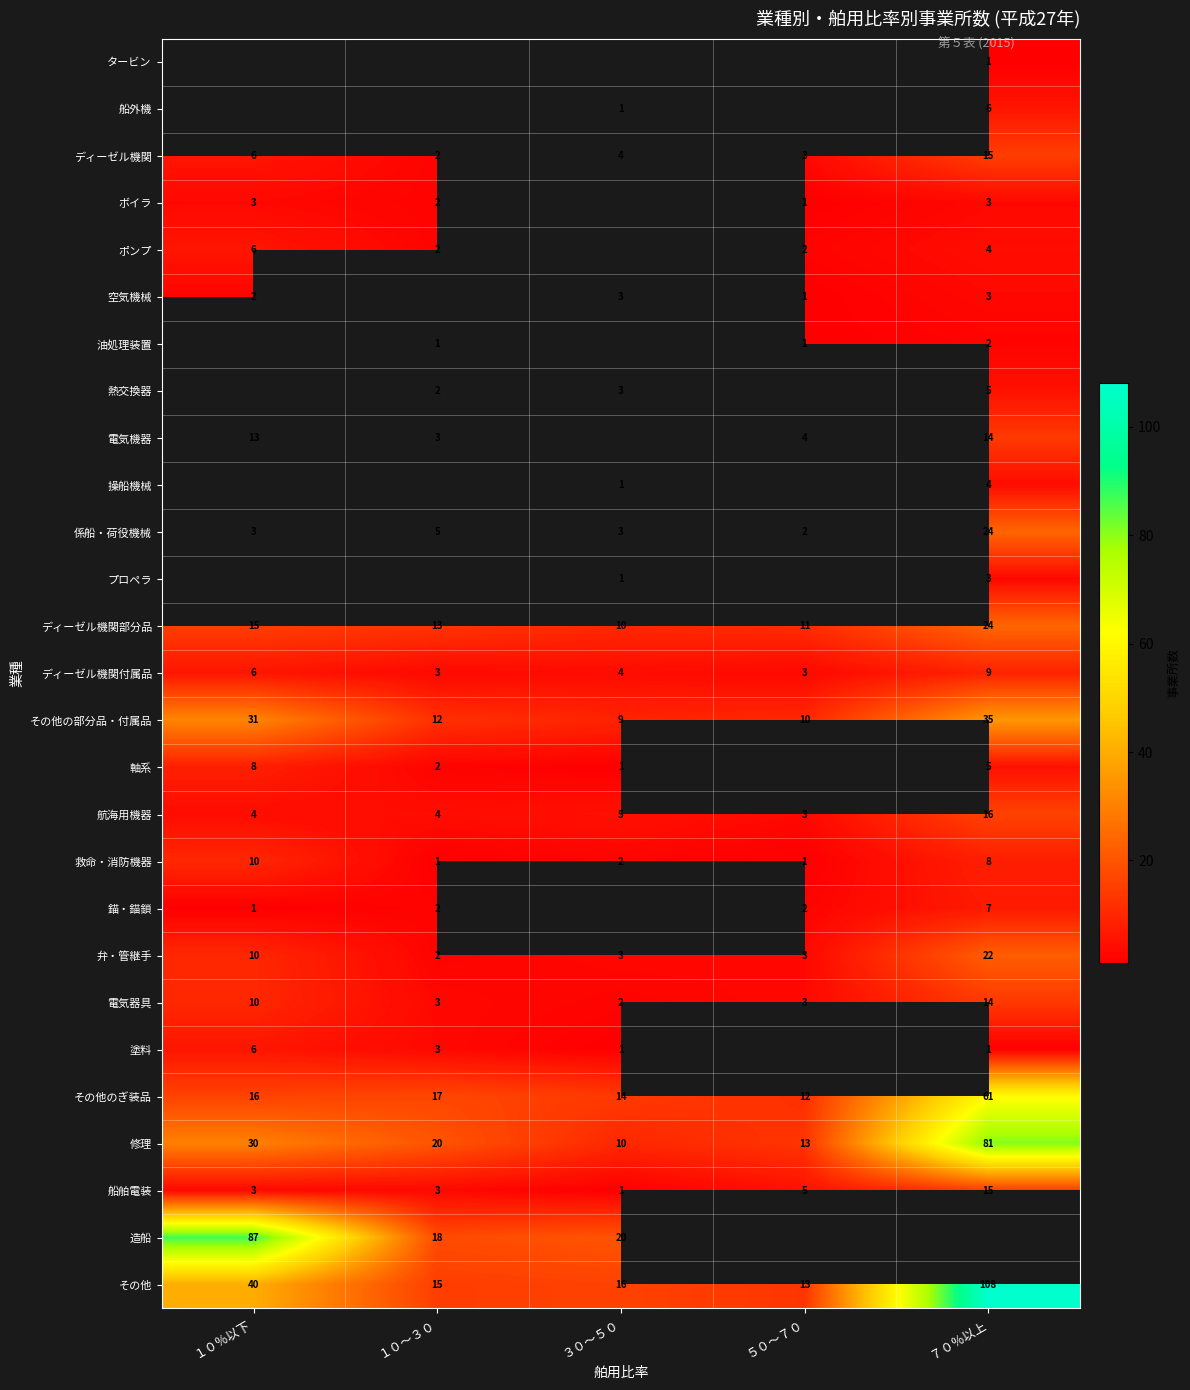

What is the sum of the 錨・錨鎖 values at ７０％以上 and ５０～７０?

9